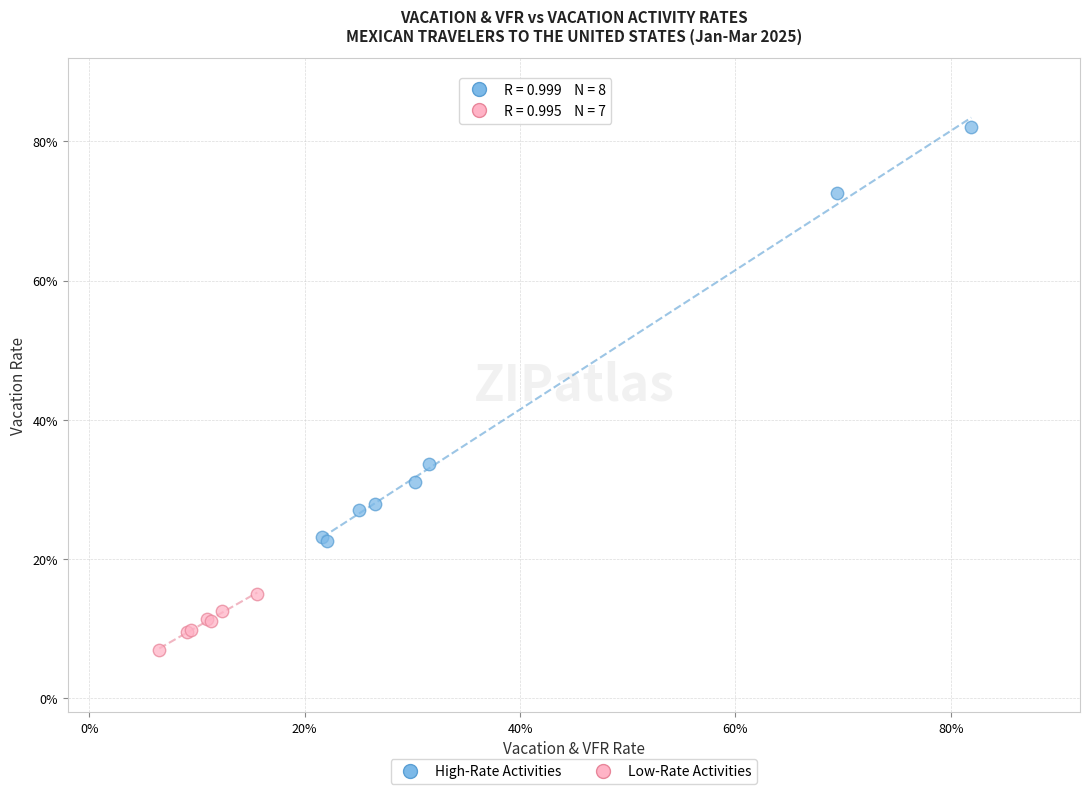

Which series contains the lowest Y value?

Low-Rate Activities